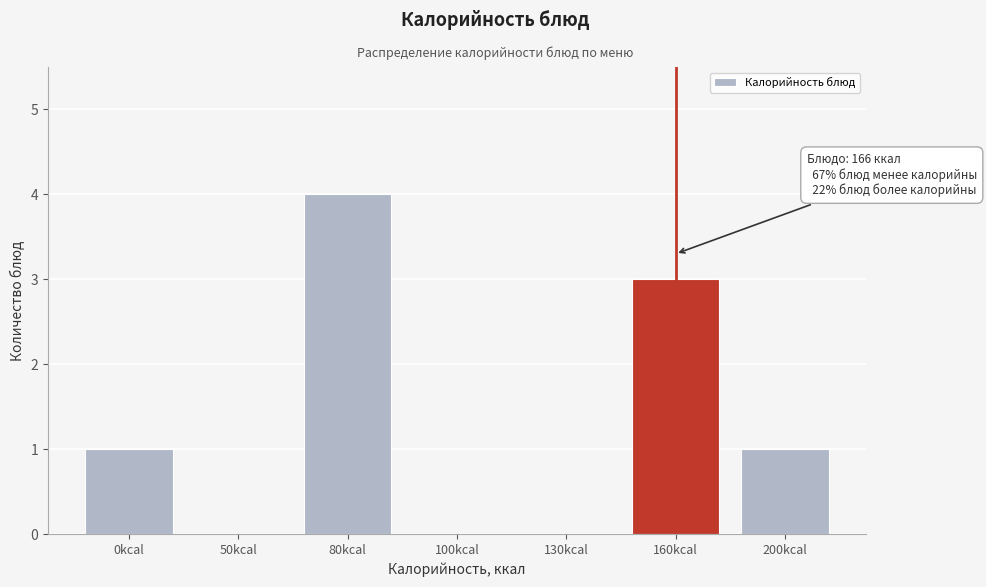

Reading left to right, list all the values displayed in this chart.

0kcal=1	50kcal=0	80kcal=4	100kcal=0	130kcal=0	160kcal=3	200kcal=1